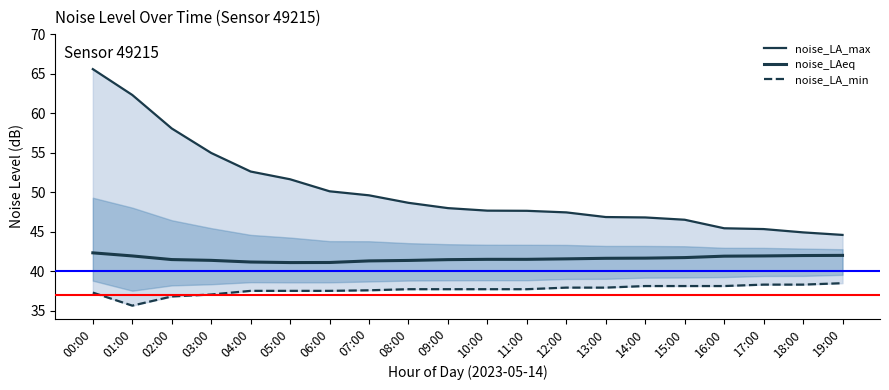

At how many categories does at least one series exceed 51?

6